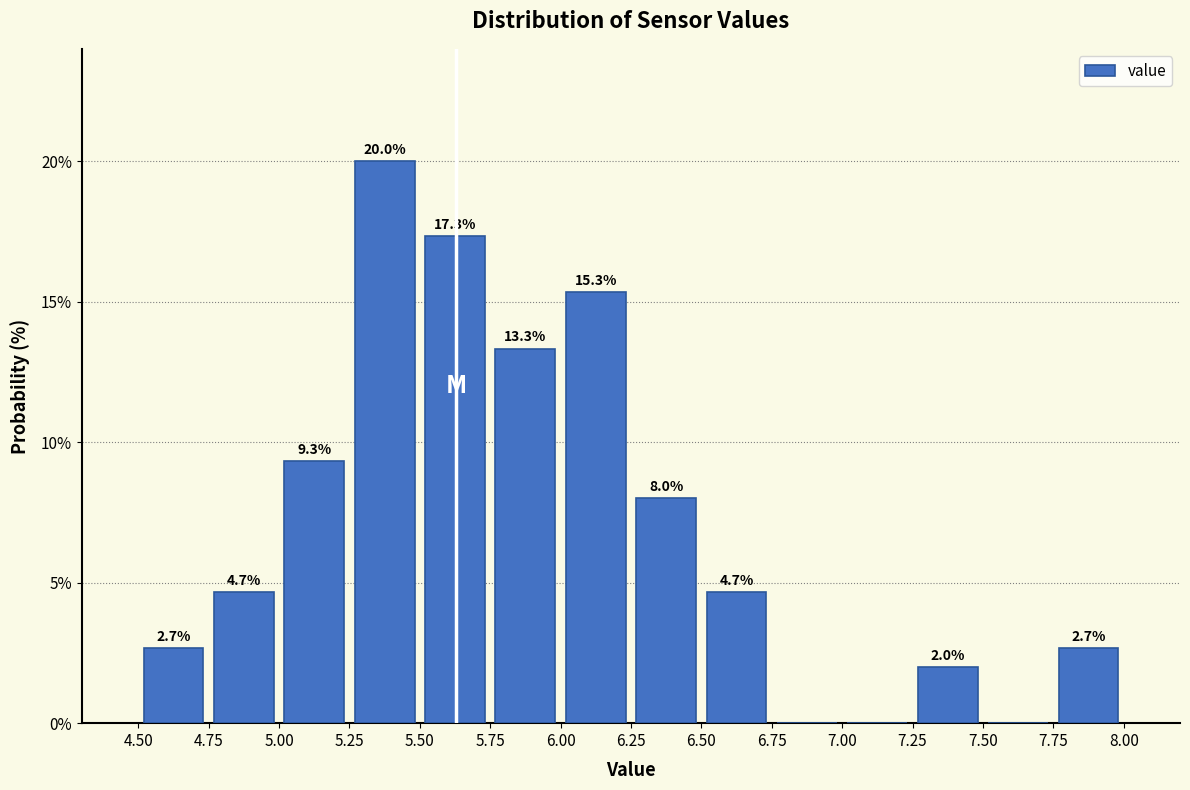

Which range on the x-axis has the tallest bar?

5.25 to 5.50